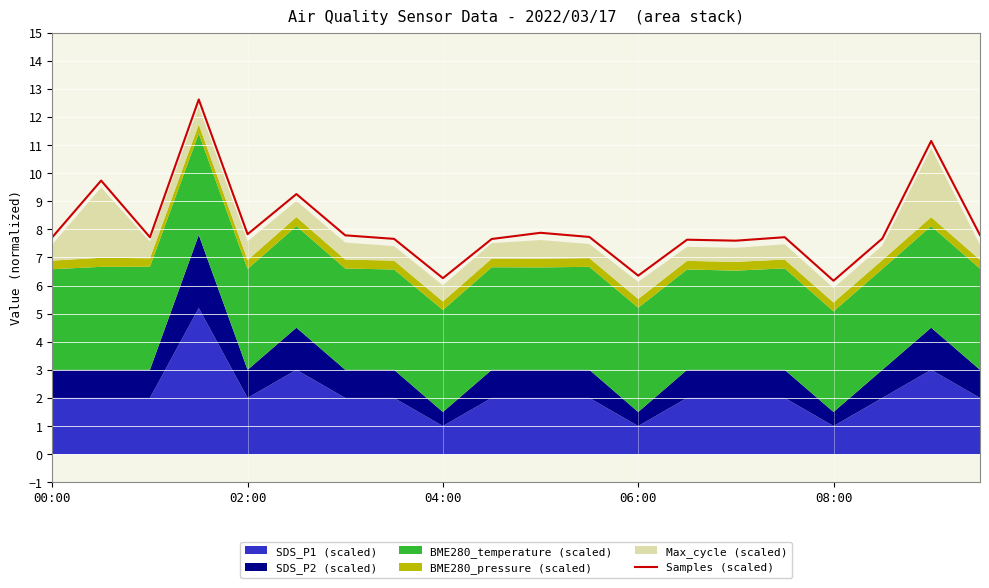

Does the chart display data point markers on the line(s)?

No